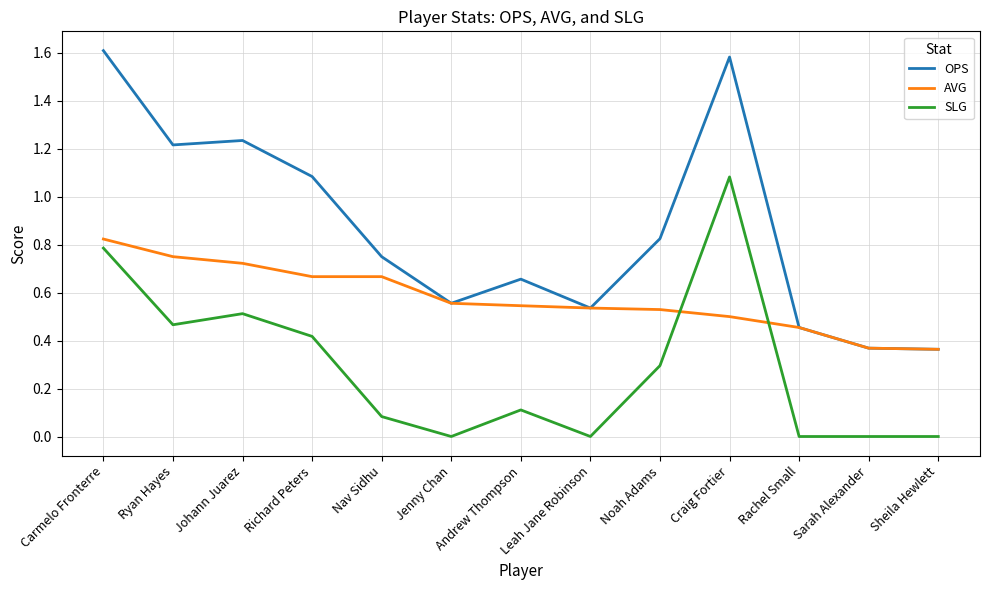

Is the value of AVG at Carmelo Fronterre greater than the value of SLG at Sheila Hewlett?

Yes